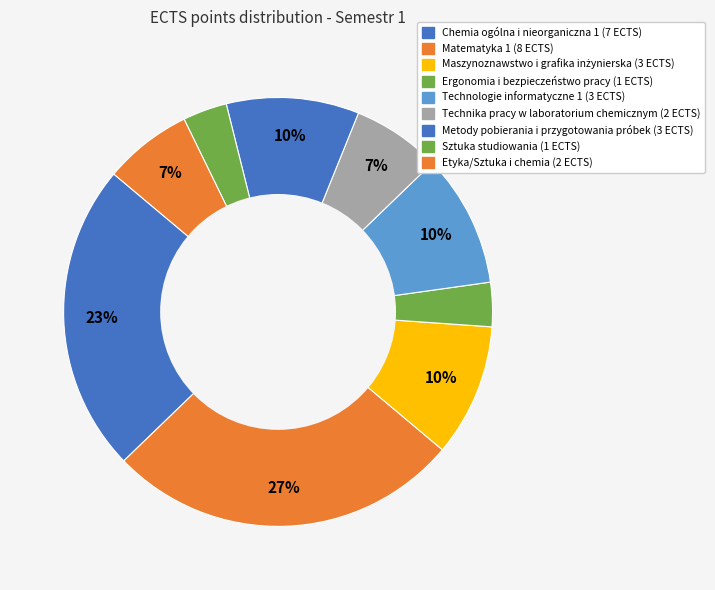

How many slices are in this pie chart?

9